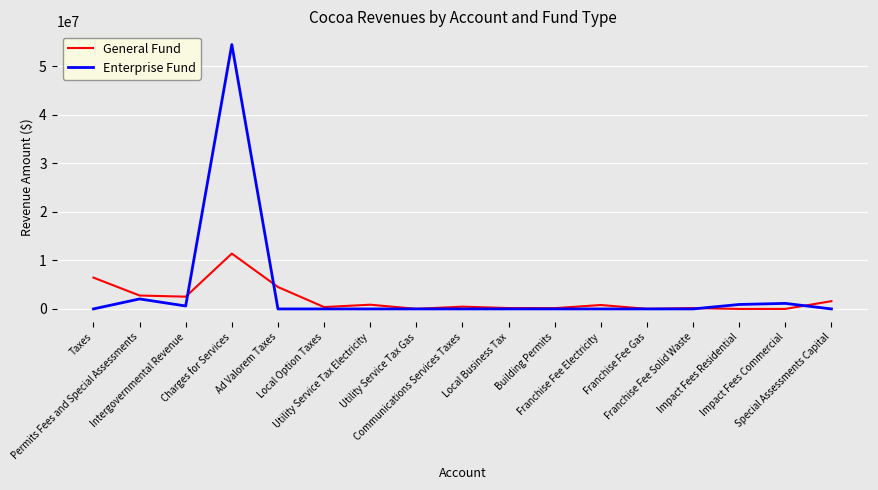

List the series in order of their overall mean, highest first.

Enterprise Fund, General Fund